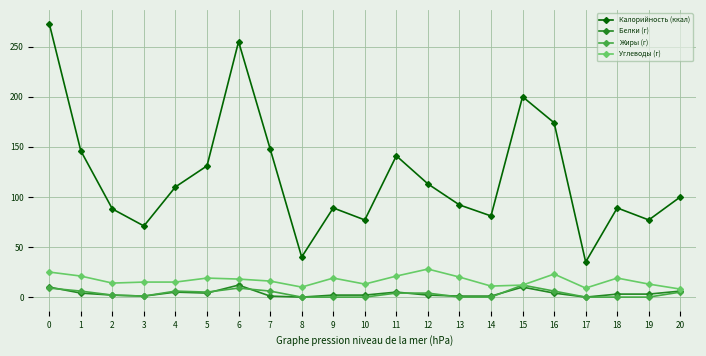

True or false: Калорийность (ккал) has a value of 89 at 18.

True